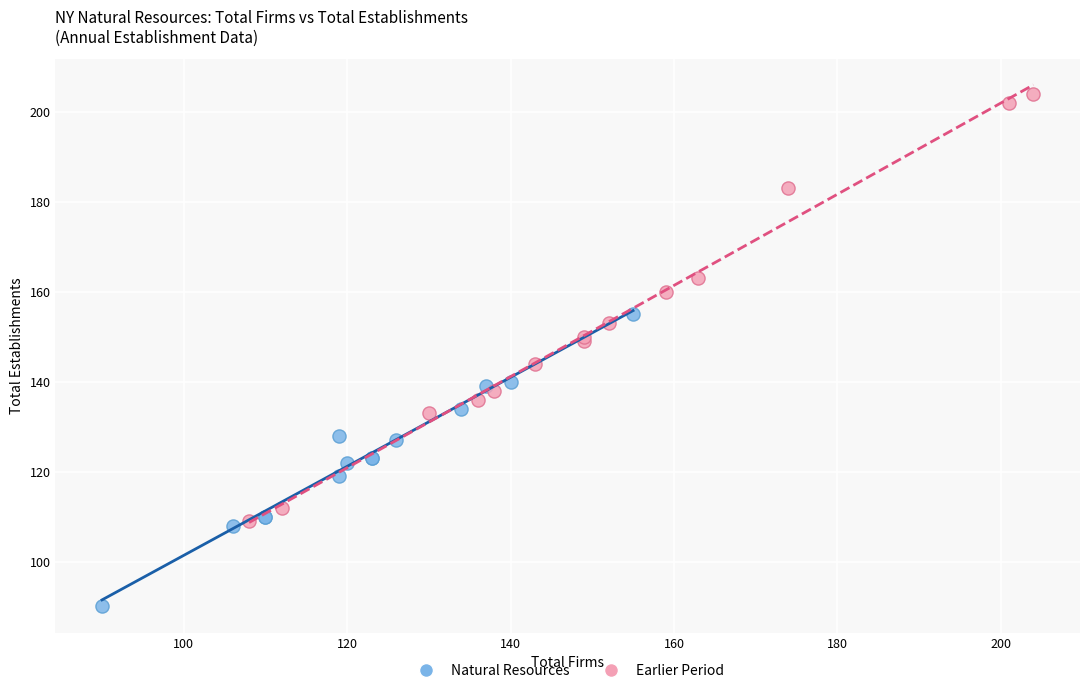

Which series contains the lowest Y value?

Natural Resources